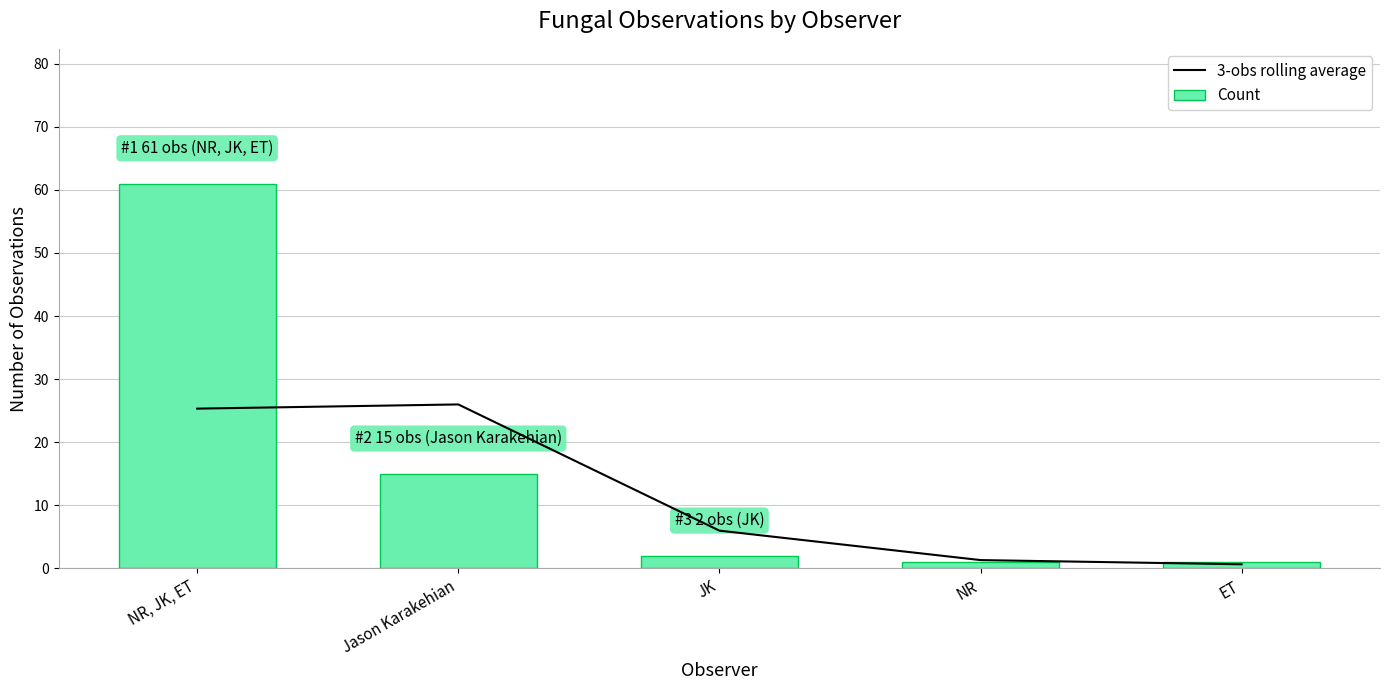

What is the spread (max minus min) of values at ET?

0.3